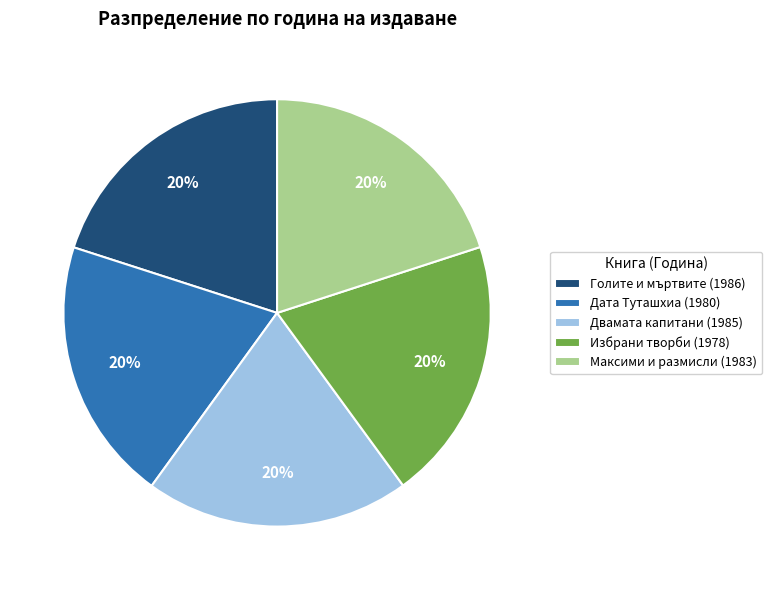

What is the ratio of the value at Двамата капитани (1985) to the value at Избрани творби (1978)?

1.0